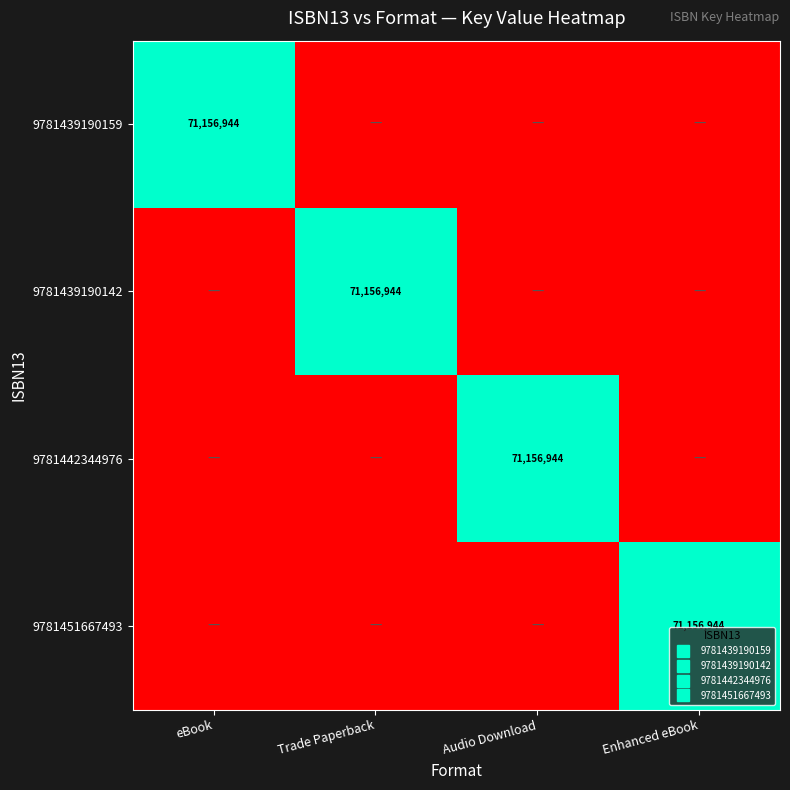

The value of 9781442344976 at Trade Paperback is 1000000. True or false?

True